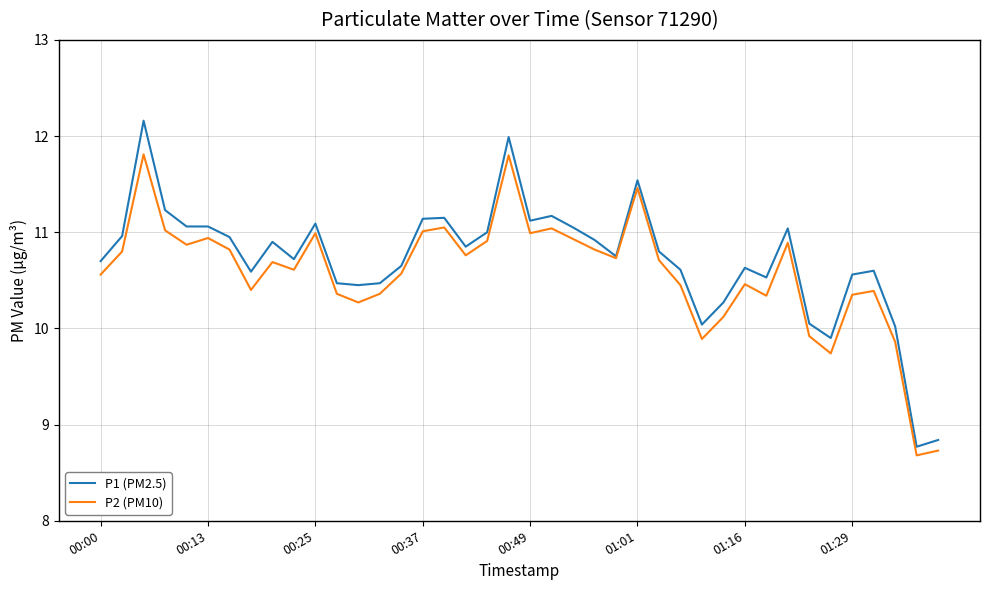

Which series has the widest spread of values?

P1 (PM2.5)